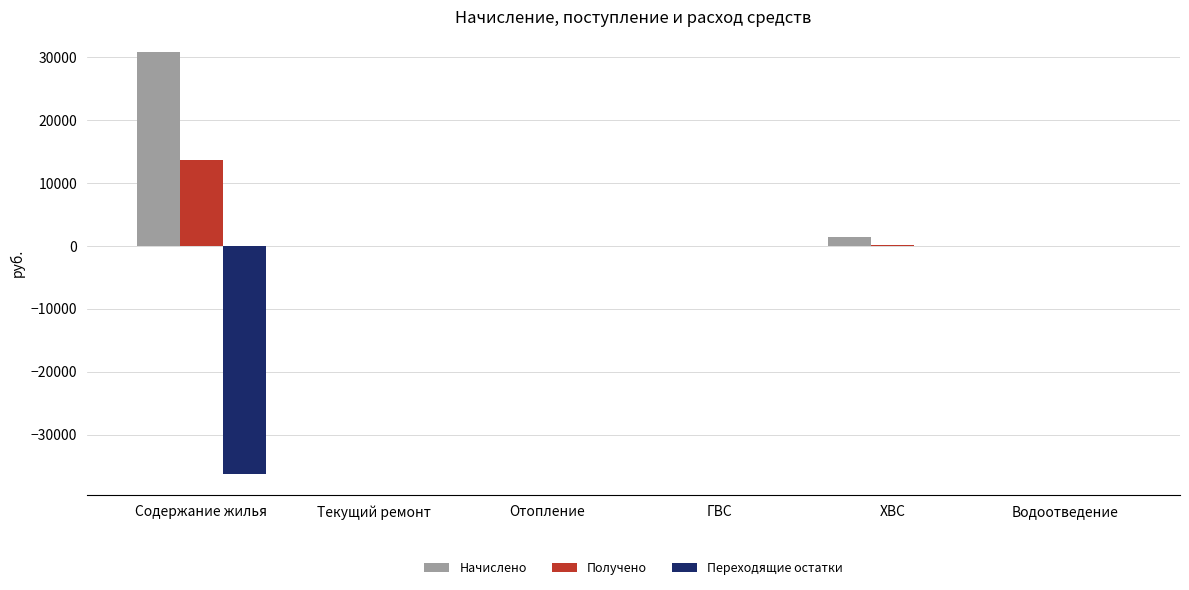

What is the sum of all Начислено values?

32196.7